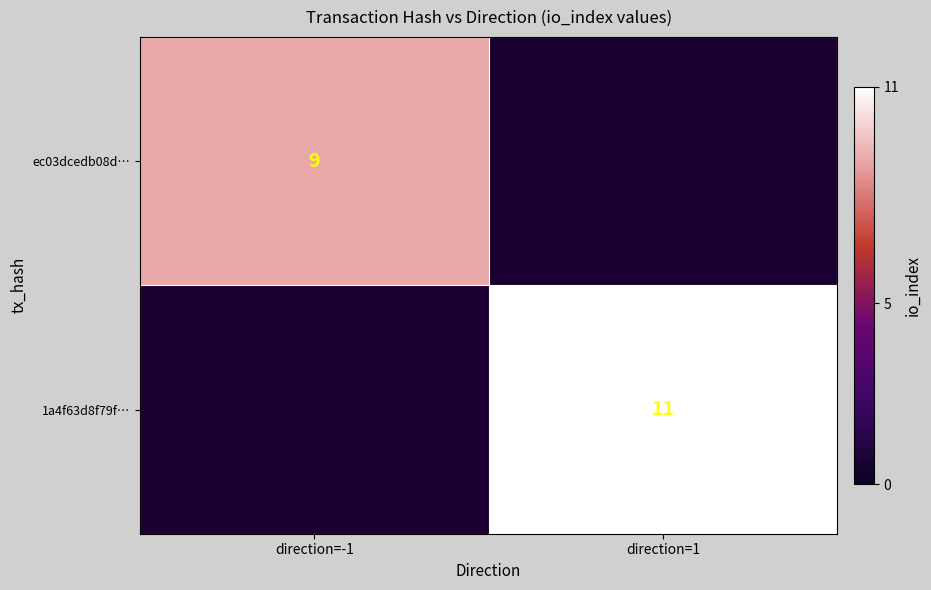

Is it true that ec03dcedb08d… equals 9 at direction=-1?

True